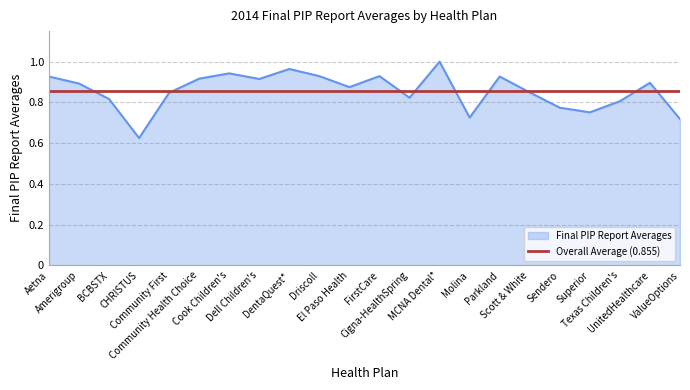

Which series has the largest range (max minus min)?

Final PIP Report Averages